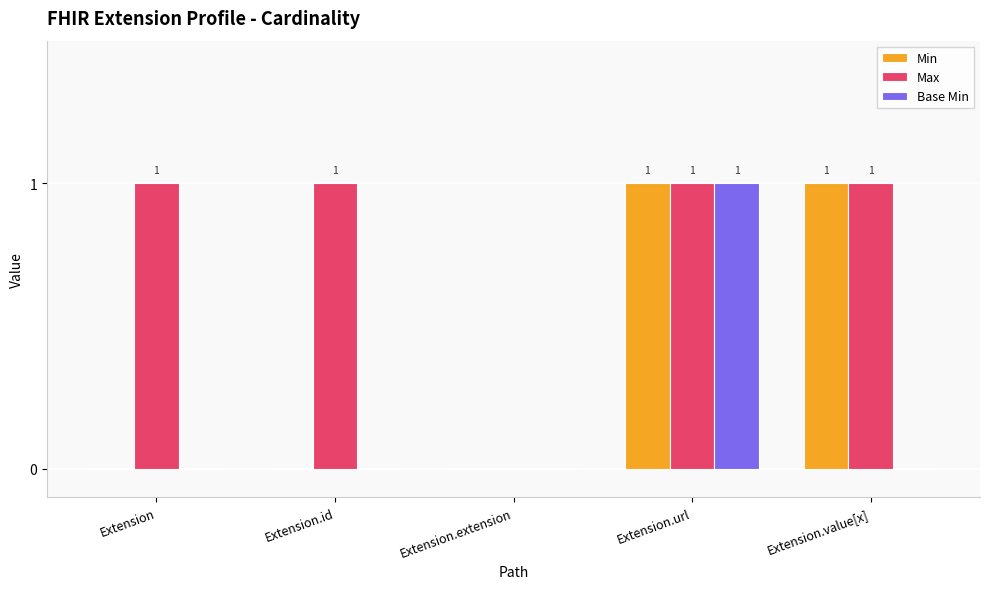

Count the Max values in the range 1 to 2.

4